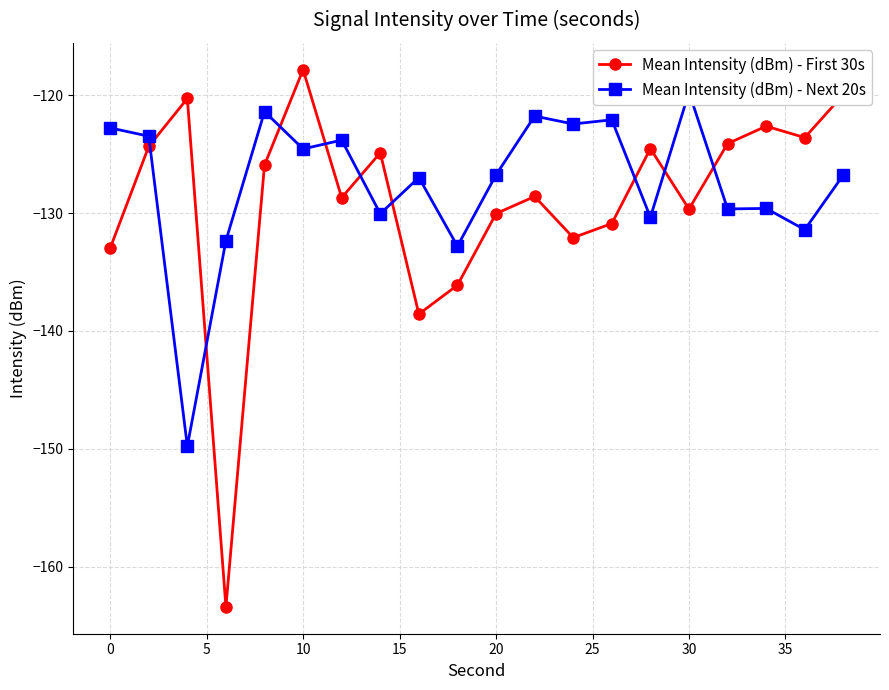

Which series ends up on top after the final intersection of Mean Intensity (dBm) - Next 20s and Mean Intensity (dBm) - First 30s?

Mean Intensity (dBm) - First 30s